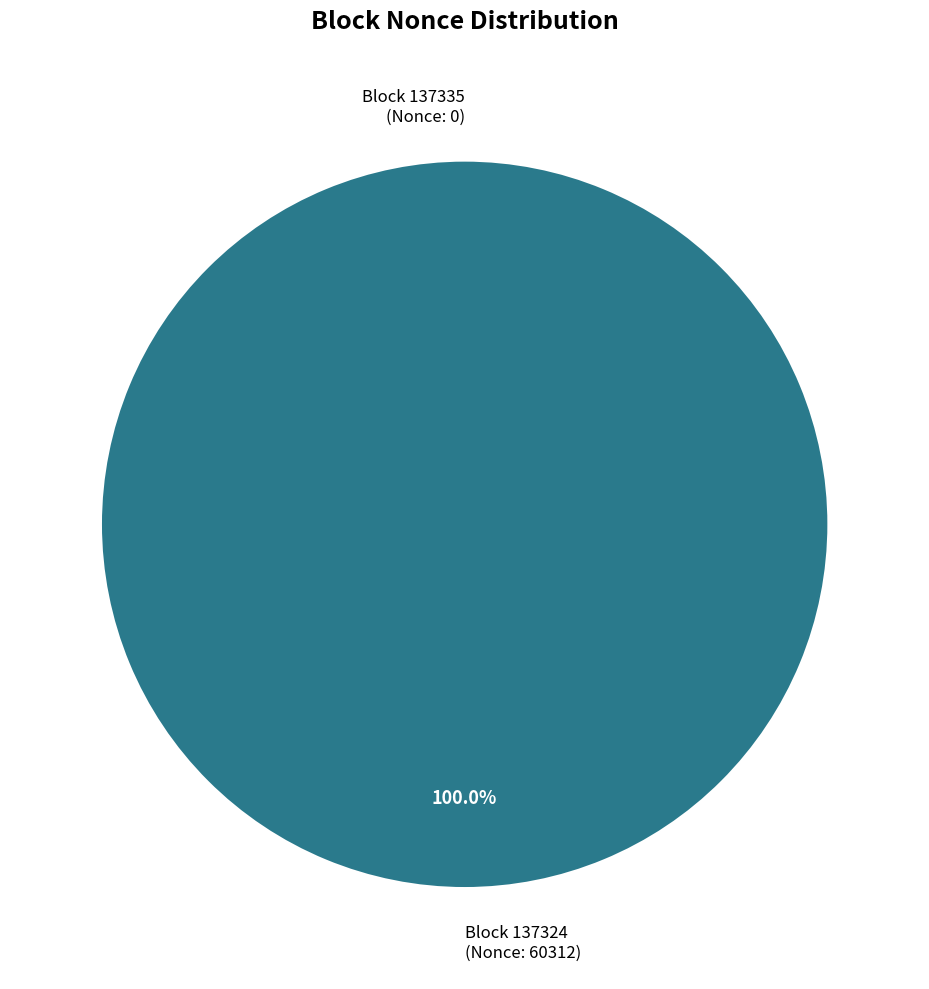

How many segments does this pie chart have?

2